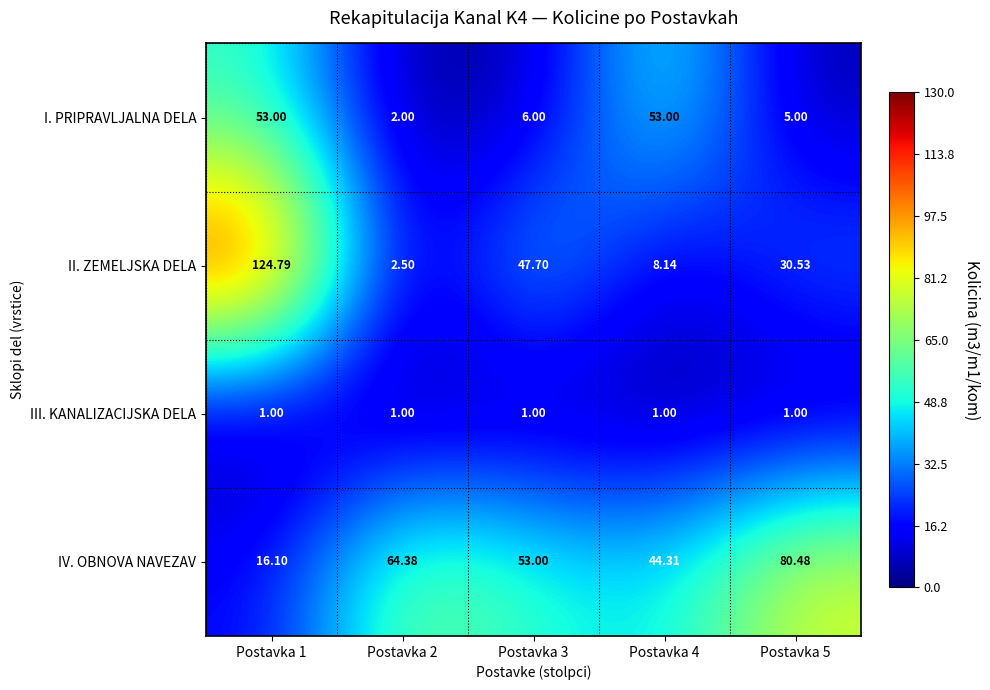

Which series has the largest total across all categories?

IV. OBNOVA NAVEZAV